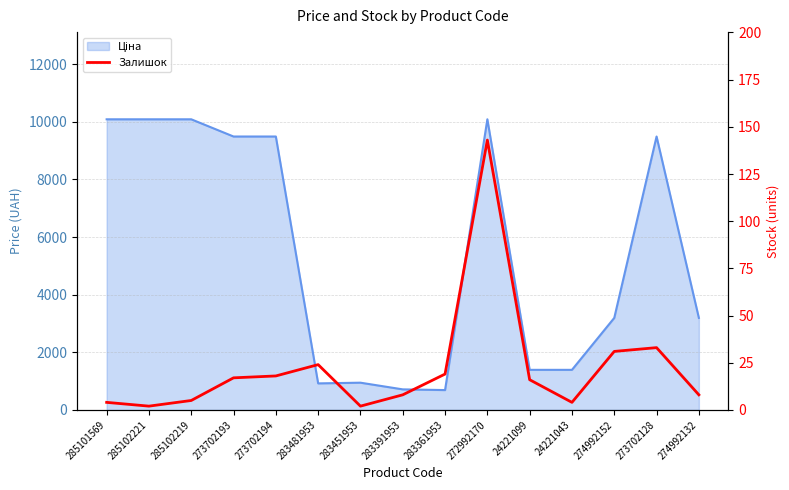

At which label does the data first exceed 16?

273702193